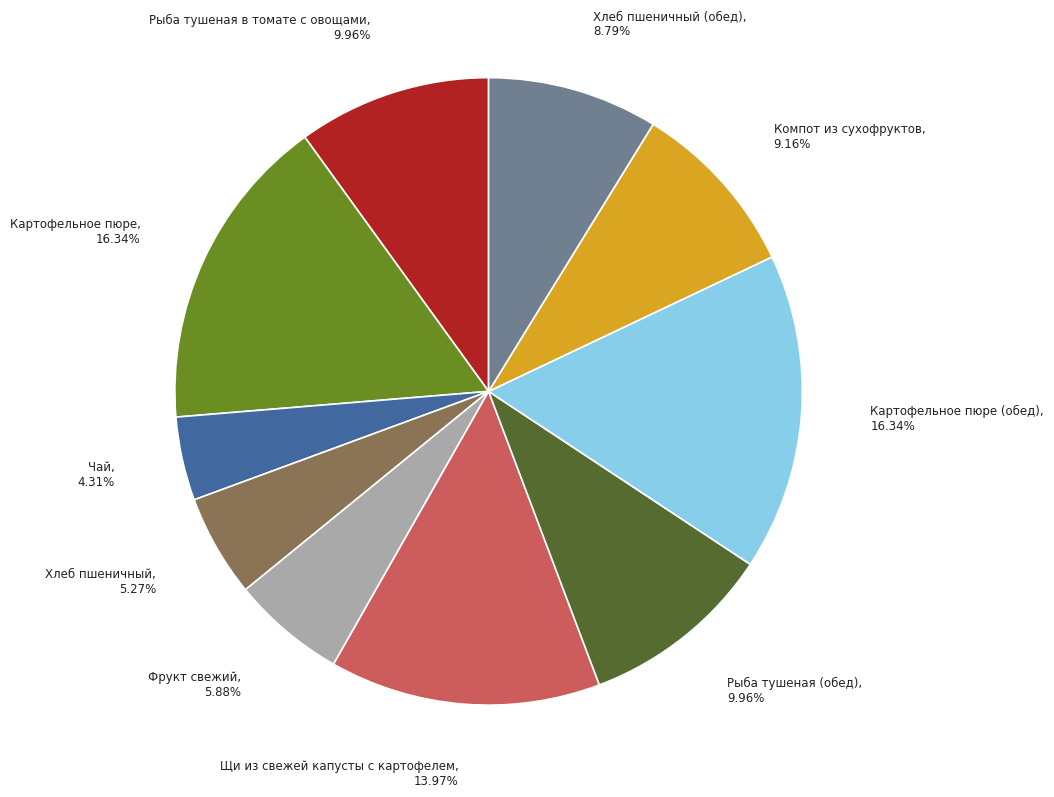

Is there any slice that represents more than half of the pie?

No